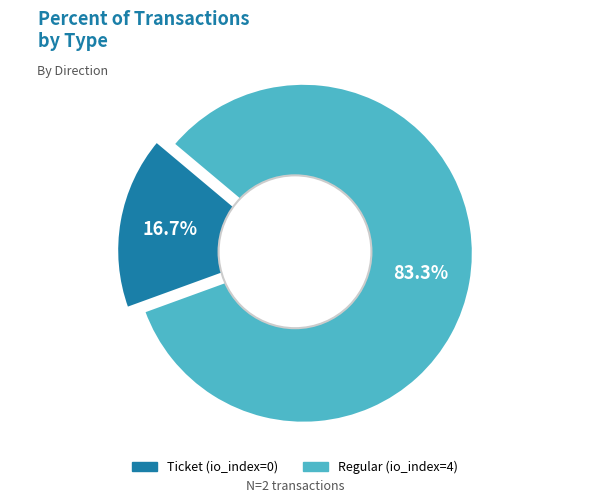

Is the sum of tx_type: Regular (io_index=4) and tx_type: Ticket (io_index=0) greater than half?

Yes